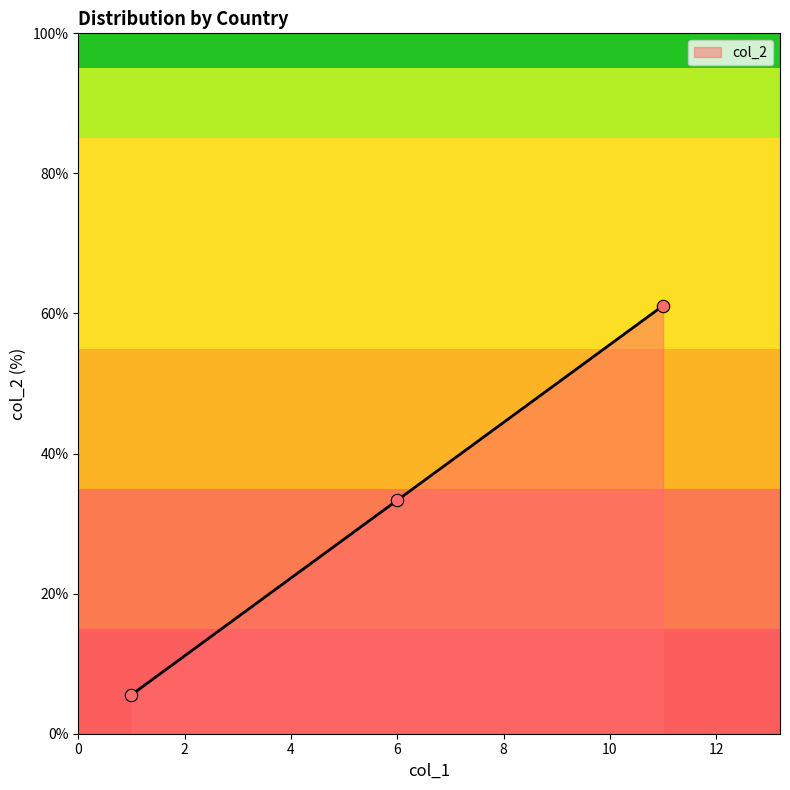

What is the highest value of the col_2 series?

61.1